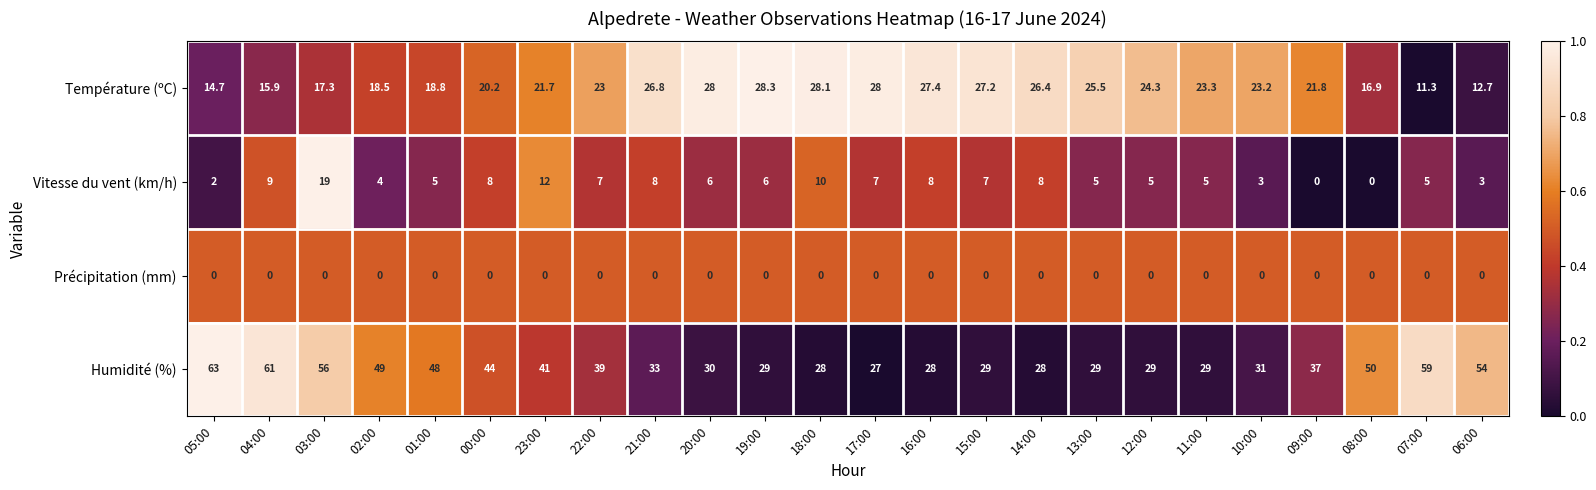

Which category has the highest value across all series?

05:00